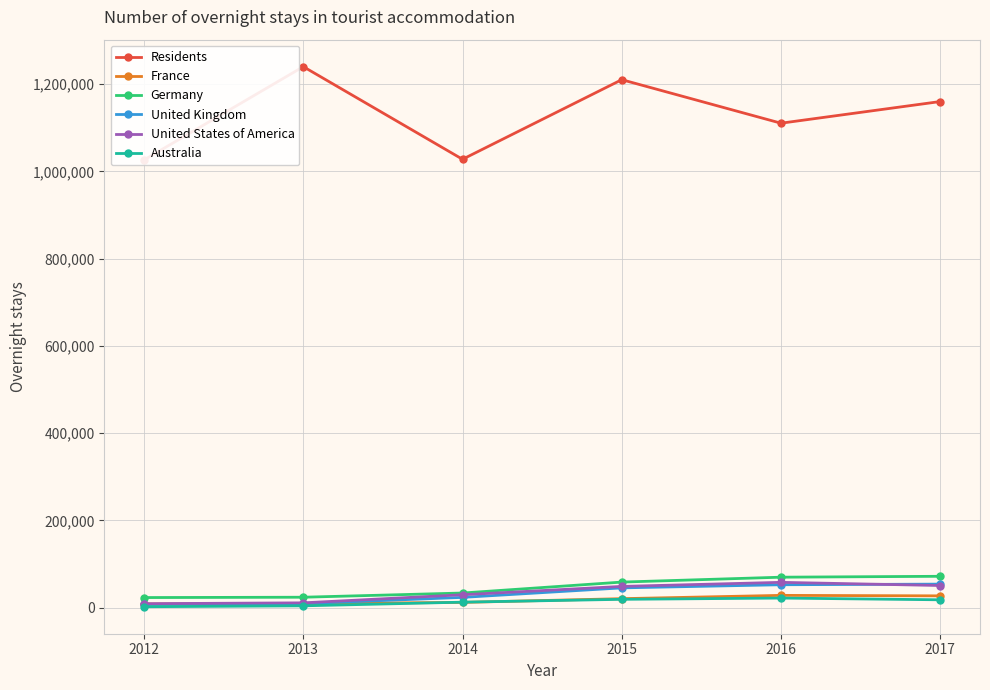

Rank the series at 2014 from lowest to highest value.

France, Australia, United Kingdom, United States of America, Germany, Residents